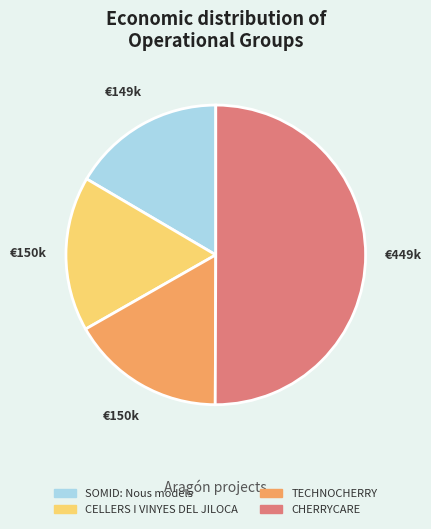

Is it true that CELLERS I VINYES DEL JILOCA is 32% of the pie?

False